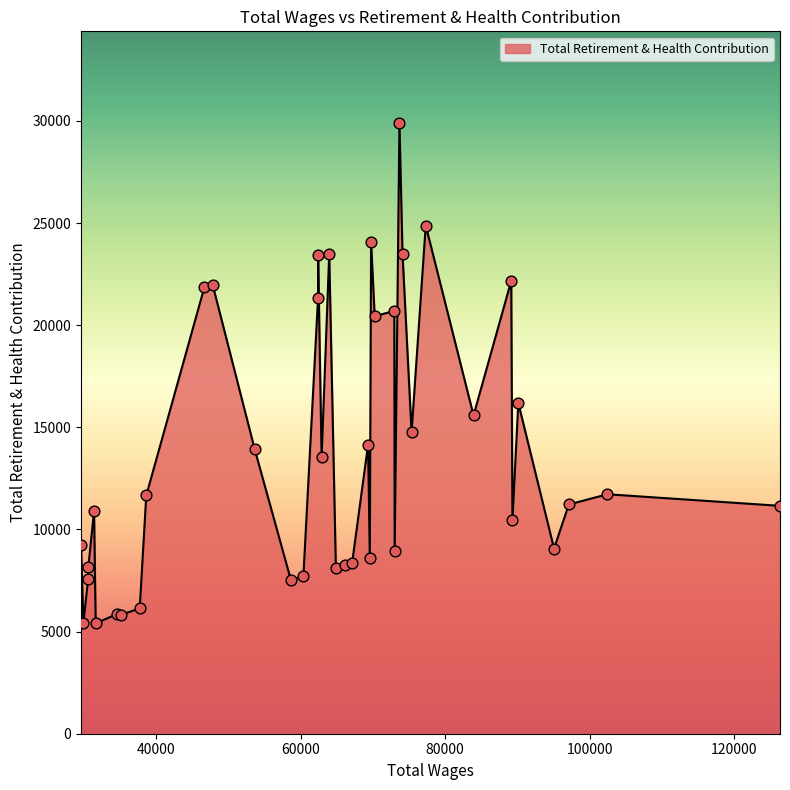

What is the minimum value shown in the chart?

5401